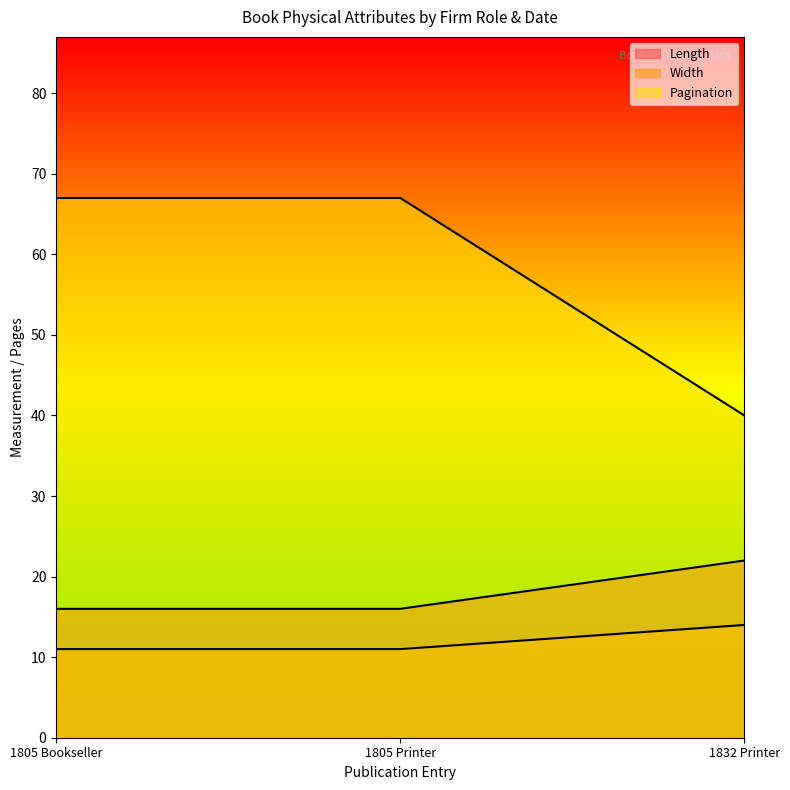

Is the value of Length at 1805 Bookseller greater than the value of Pagination at 1832 Printer?

No